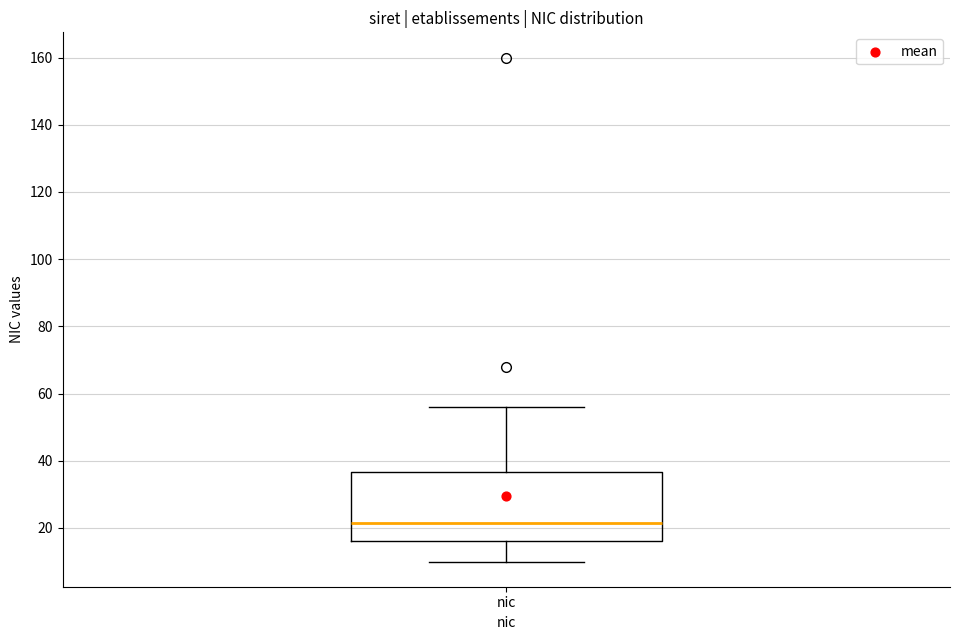

Transcribe this box plot: give where the median line is, the range the box spans, and where the two whiskers end, as read against the y-axis. The values are not printed on the chart, so give them approximately, as read against the axis.

median 22, box 16 to 36, whiskers 10 to 56